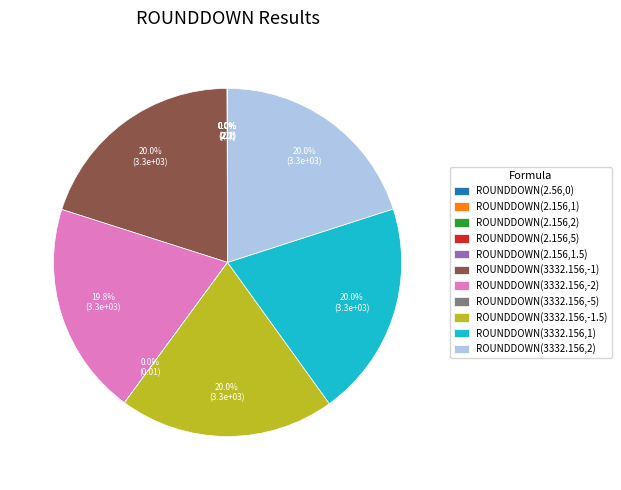

Is there any slice that represents more than half of the pie?

No